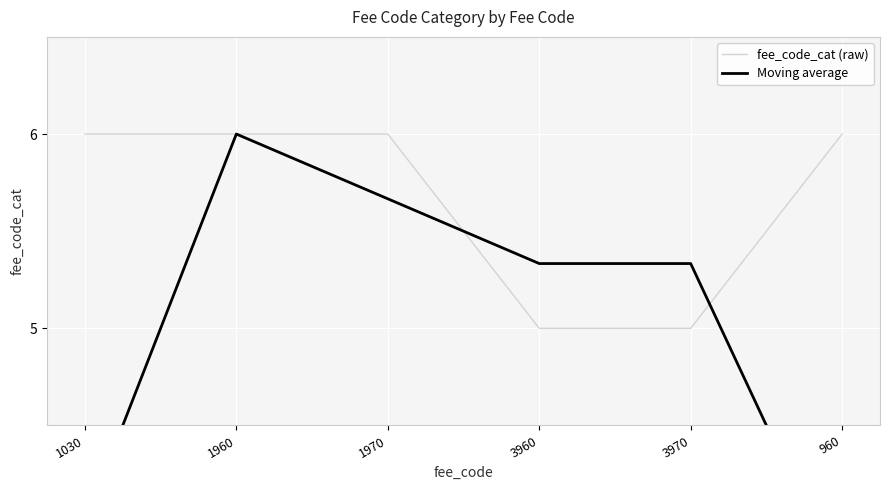

Reading left to right, what are all the values shown in this chart?

fee_code_cat (raw): 6.0	6.0	6.0	5.0	5.0	6.0
Moving average: 4.0	6.0	5.7	5.3	5.3	3.7